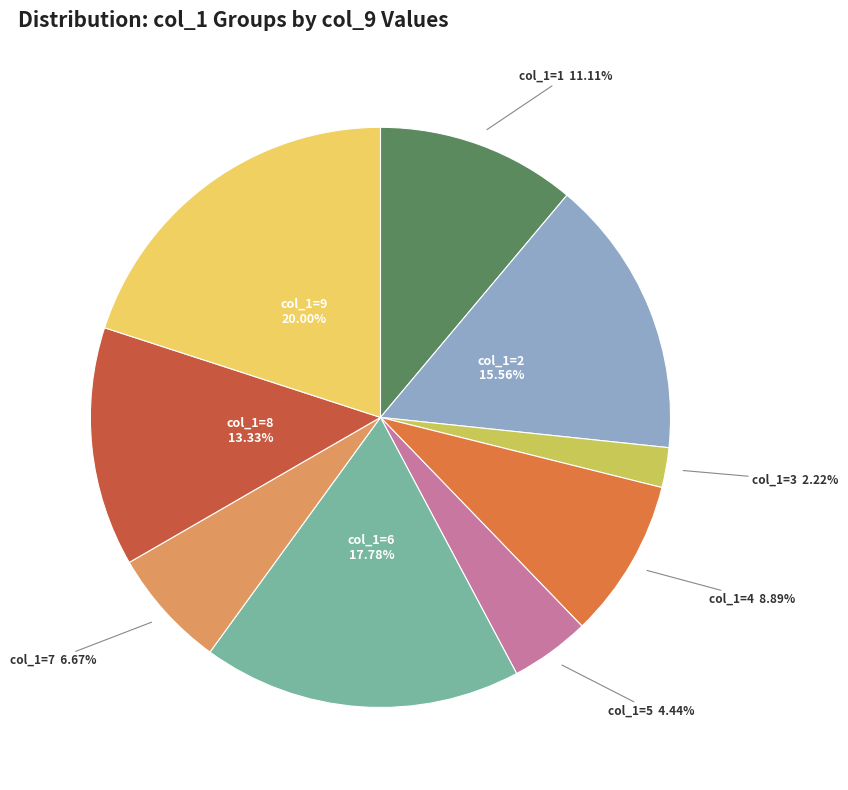

Rank the categories by value from lowest to highest.

col_1=3, col_1=5, col_1=7, col_1=4, col_1=1, col_1=8, col_1=2, col_1=6, col_1=9